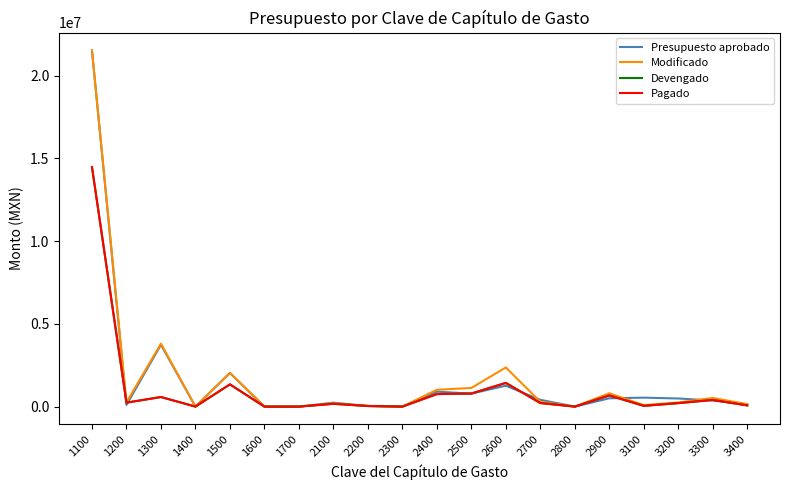

At which category is the sum across all series the highest?

1100